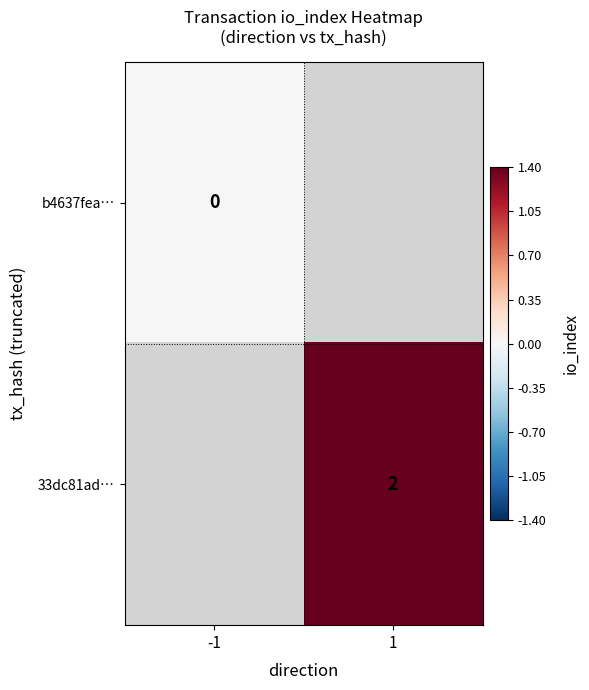

At how many categories does at least one series exceed 1?

1